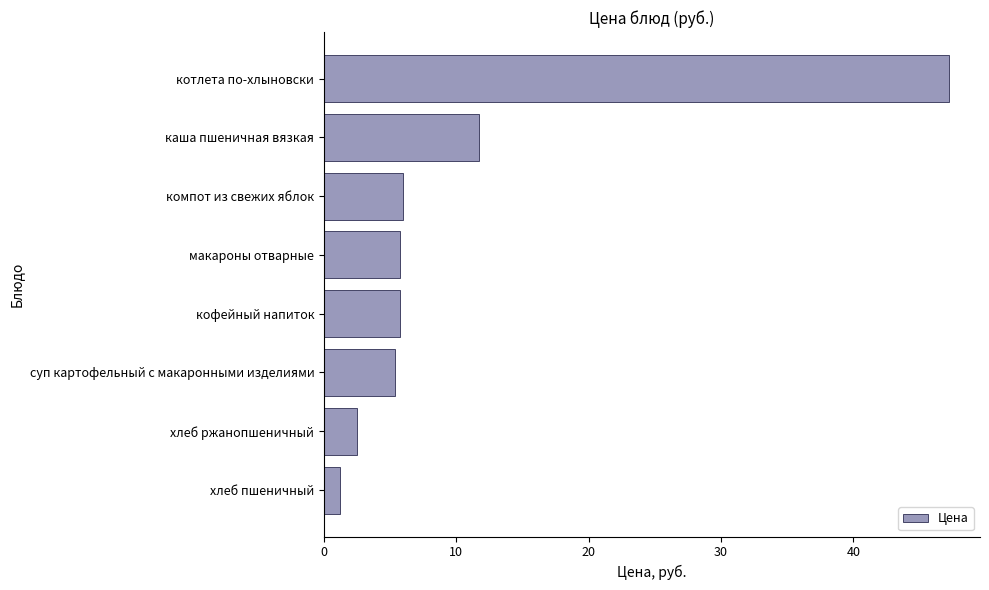

What is the change in value from кофейный напиток to каша пшеничная вязкая?

+6.0